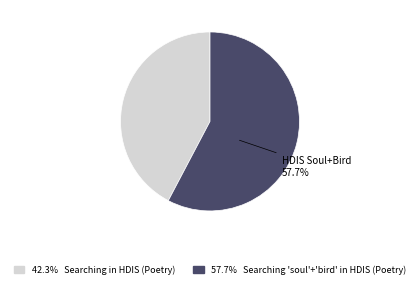

Does any single category account for the majority?

Yes